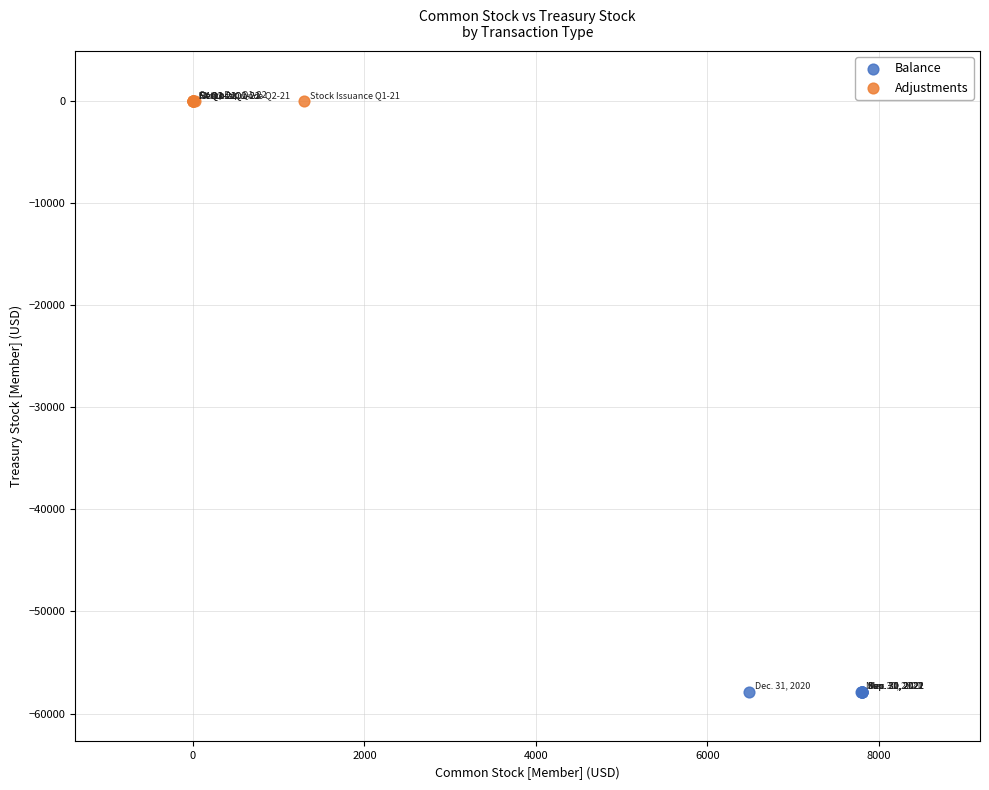

Which series contains the lowest Y value?

Balance